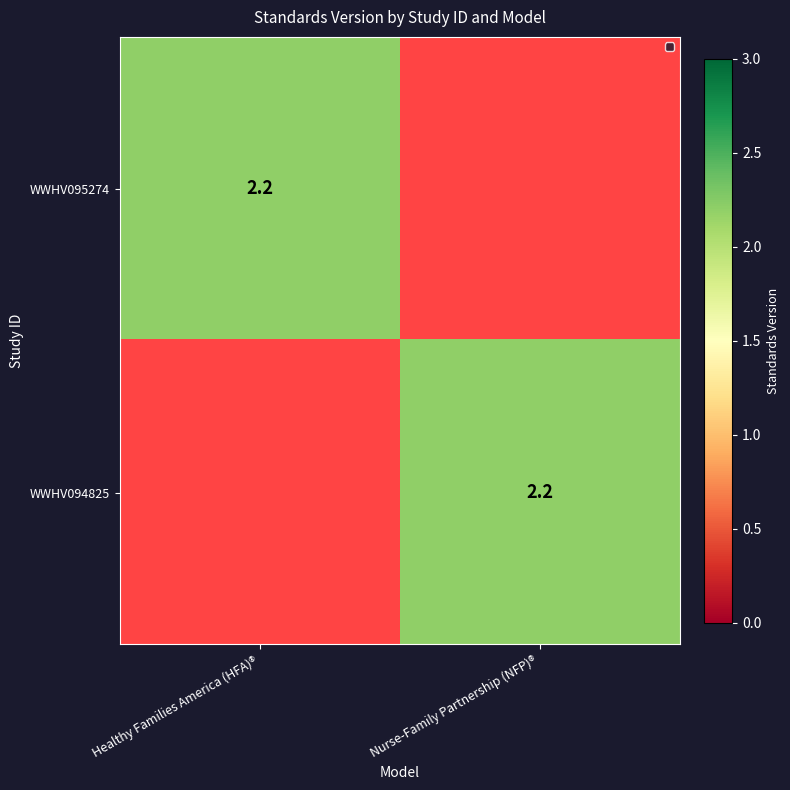

What is the difference between the highest and lowest values at Nurse-Family Partnership (NFP)®?

2.2